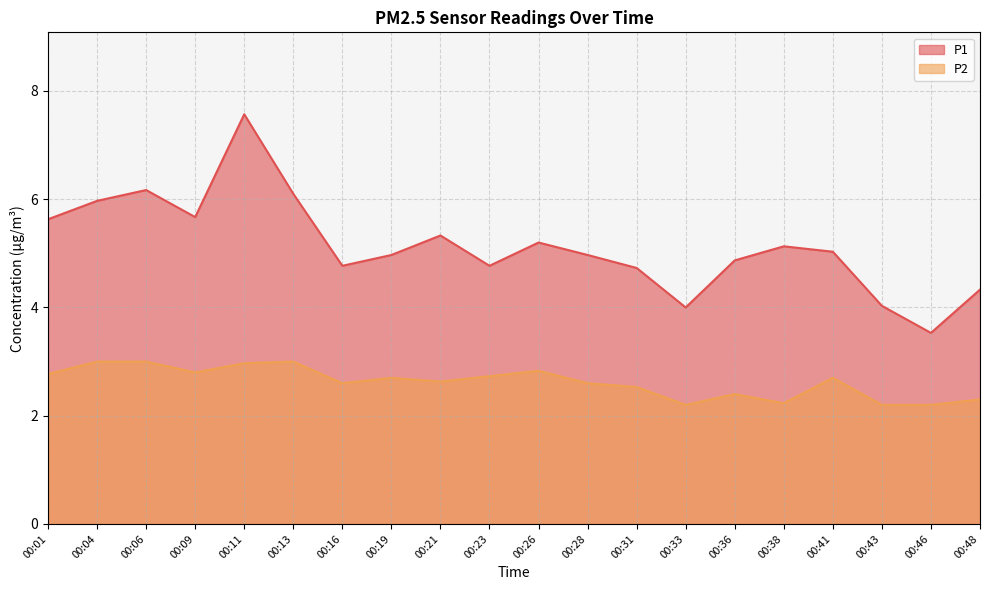

What is the sum of all P1 values?

102.8